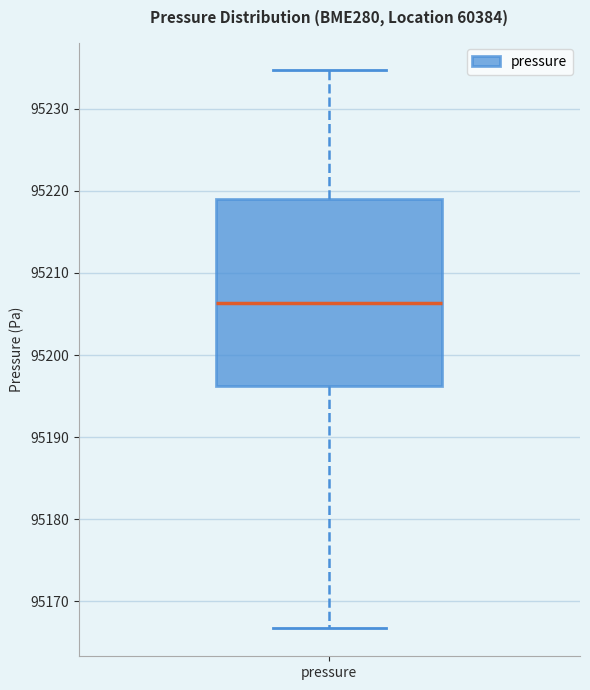

Where is the upper edge of the box for pressure on the y-axis? The values are not printed on the chart, so give them approximately, as read against the axis.

95219